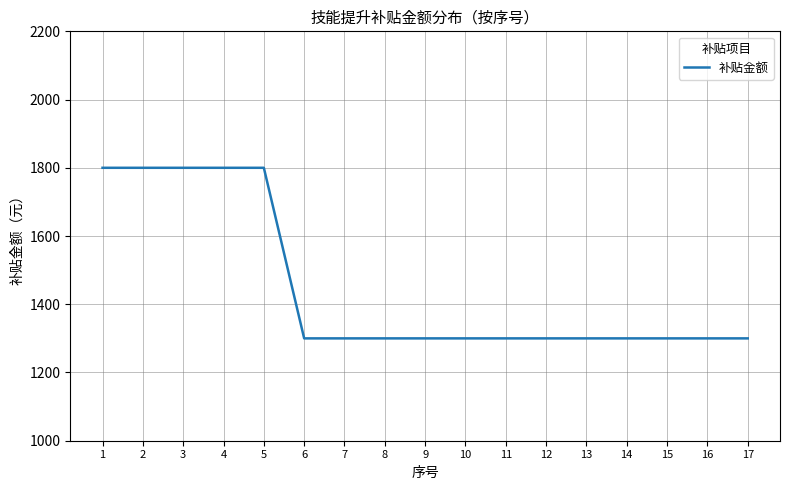

Reading right to left, list all the values displayed in this chart.

17=1300	16=1300	15=1300	14=1300	13=1300	12=1300	11=1300	10=1300	9=1300	8=1300	7=1300	6=1300	5=1800	4=1800	3=1800	2=1800	1=1800